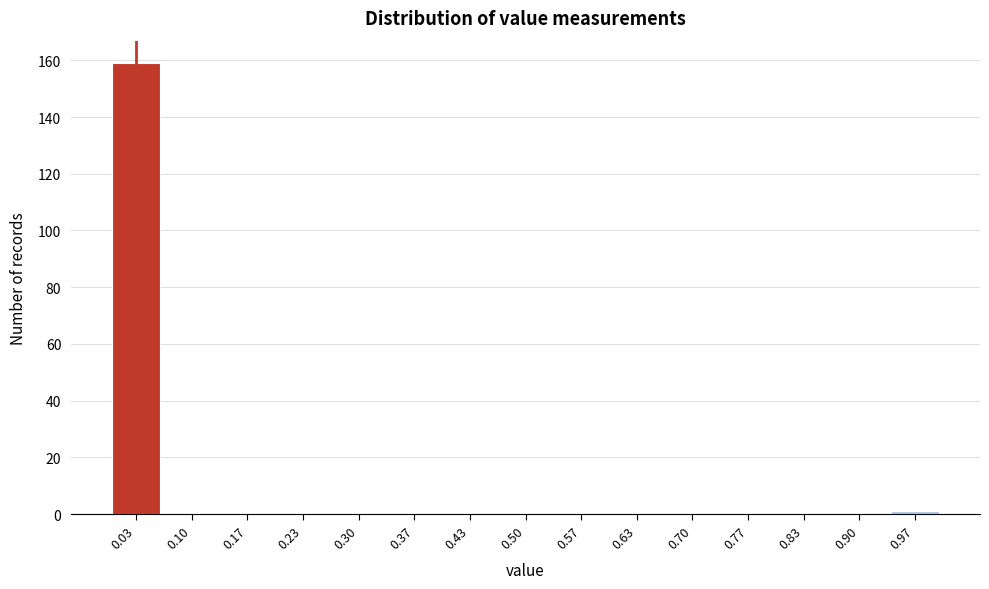

Reading left to right, list every bar in this chart as the range it spans on the x-axis followed by its height. Neither the bar edges nor the heights are printed on the chart, so give them approximately, as read against the axes.

0.00 to 0.07: 160
0.07 to 0.13: 0
0.13 to 0.20: 0
0.20 to 0.27: 0
0.27 to 0.33: 0
0.33 to 0.40: 0
0.40 to 0.47: 0
0.47 to 0.53: 0
0.53 to 0.60: 0
0.60 to 0.67: 0
0.67 to 0.73: 0
0.73 to 0.80: 0
0.80 to 0.87: 0
0.87 to 0.93: 0
0.93 to 1.00: under 2